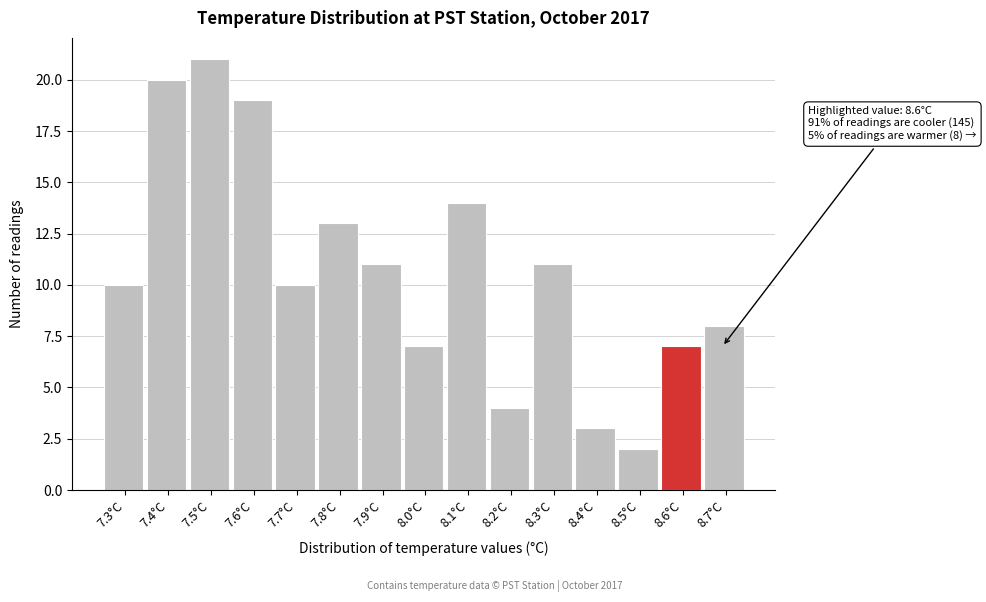

Reading left to right, what are all the values shown in this chart?

10	20	21	19	10	13	11	7	14	4	11	3	2	7	8